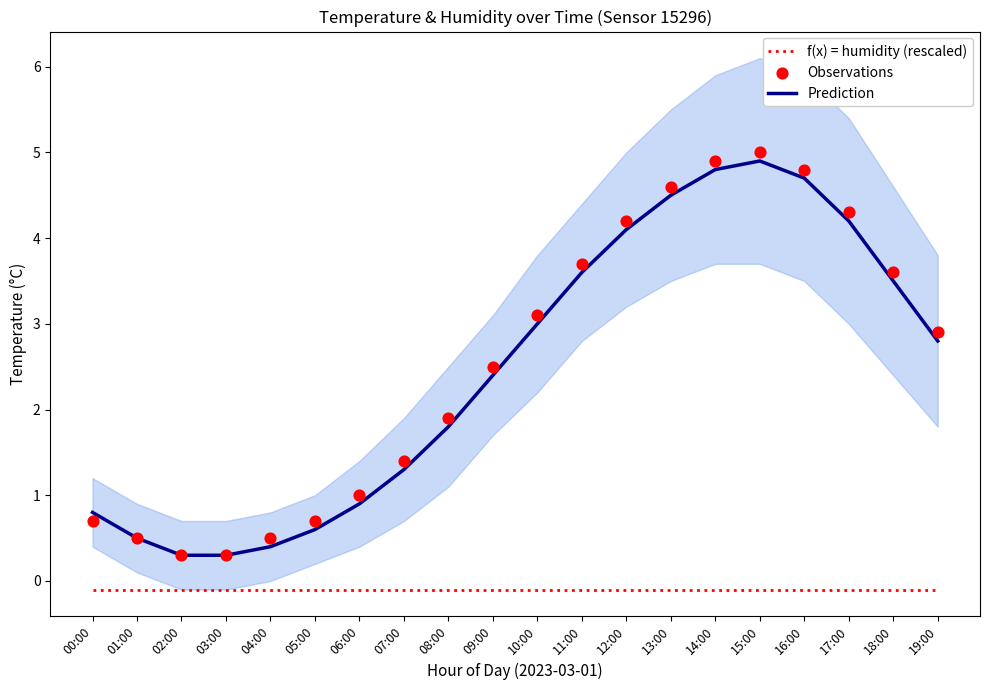

Which series reaches the maximum Y coordinate?

Observations